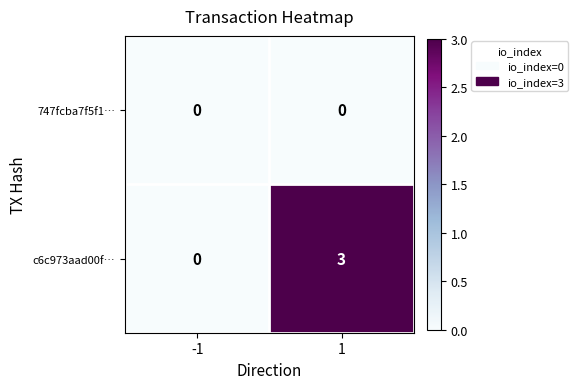

What is the sum of the c6c973aad00f… values at -1 and 1?

3